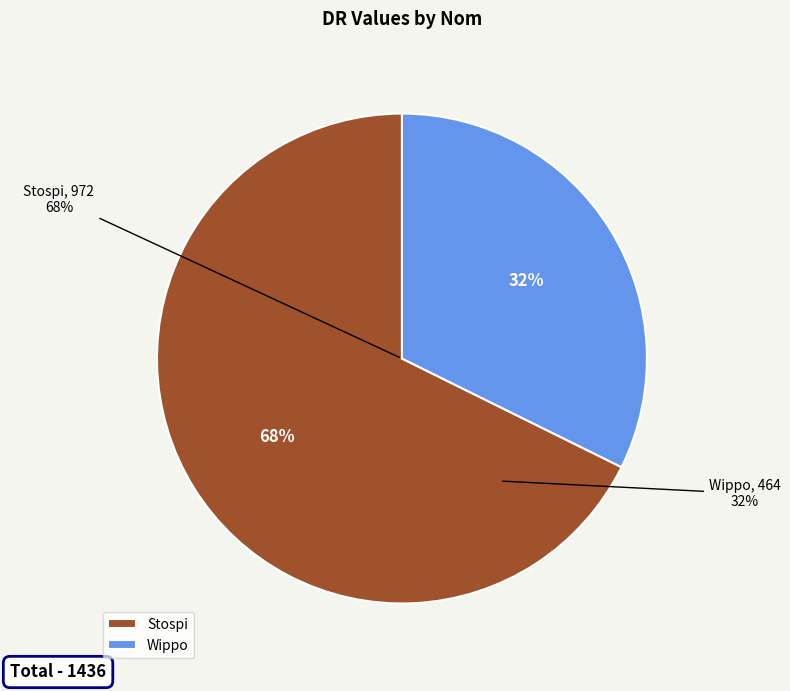

To the nearest percent, what is the difference between the Wippo and Stospi slice percentages?

35%